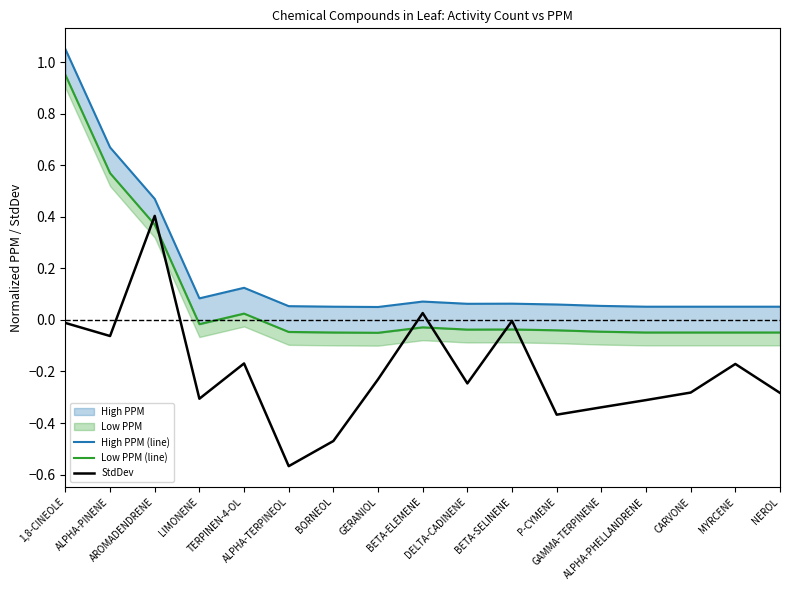

Where is Low PPM (line) nearest to the value 0?

LIMONENE